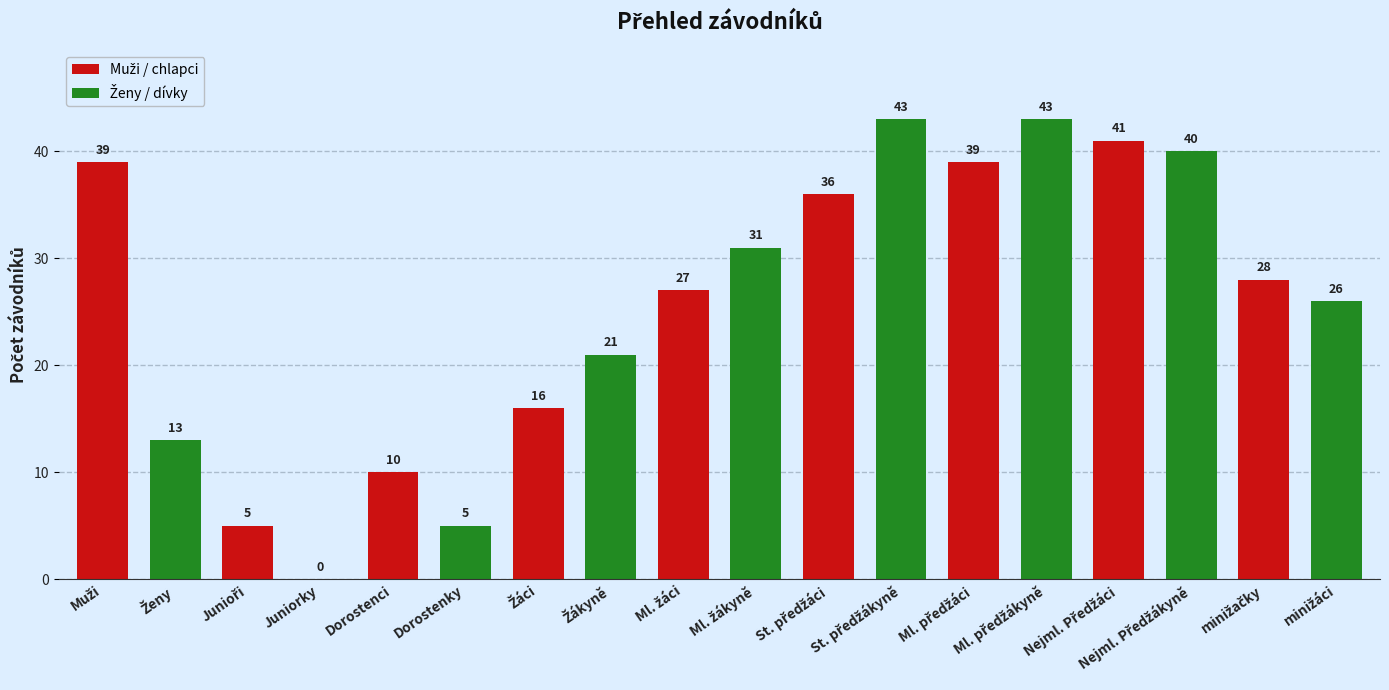

How many distinct data groups are displayed?

1